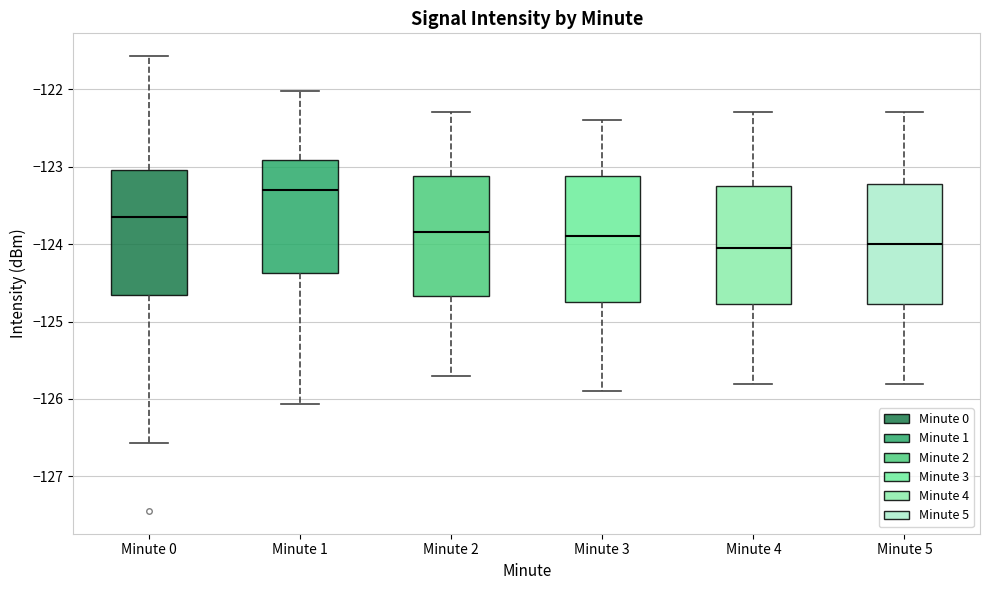

Reading left to right, transcribe this box plot: for each box, give where its median line is, the range the box spans, and where its two whiskers end, as read against the y-axis. The values are not printed on the chart, so give them approximately, as read against the axis.

Minute 0: median -123.7, box -124.7 to -123.0, whiskers -126.6 to -121.6
Minute 1: median -123.3, box -124.4 to -122.9, whiskers -126.1 to -122.0
Minute 2: median -123.8, box -124.7 to -123.1, whiskers -125.7 to -122.3
Minute 3: median -123.9, box -124.7 to -123.1, whiskers -125.9 to -122.4
Minute 4: median -124.0, box -124.8 to -123.2, whiskers -125.8 to -122.3
Minute 5: median -124.0, box -124.8 to -123.2, whiskers -125.8 to -122.3